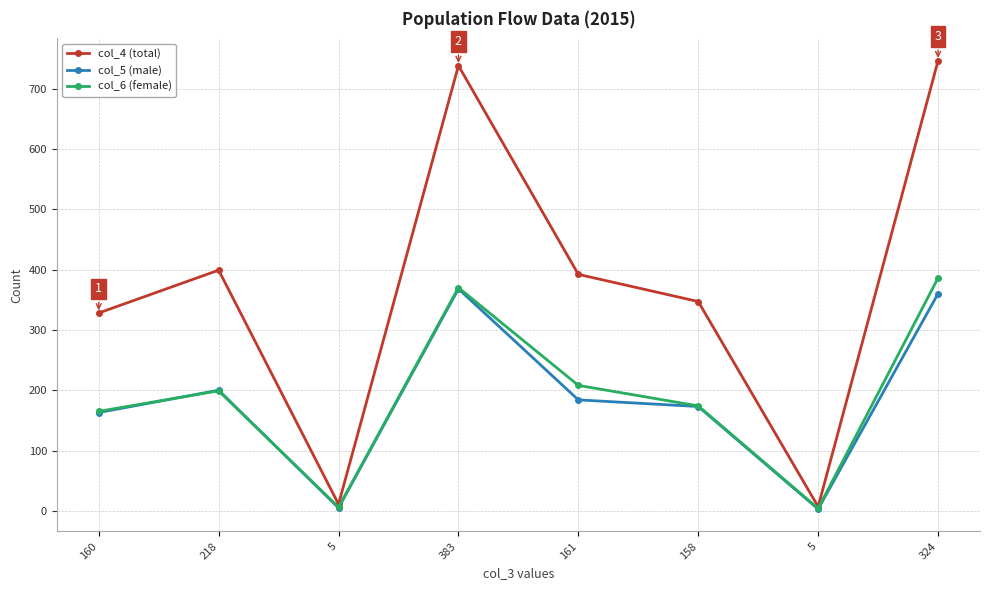

How many times do col_5 (male) and col_6 (female) cross each other?

2